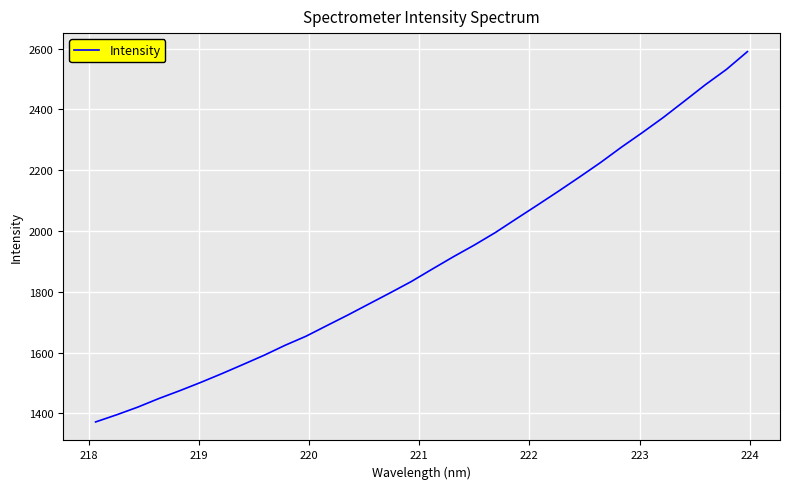

What is the smallest value displayed?

1371.9